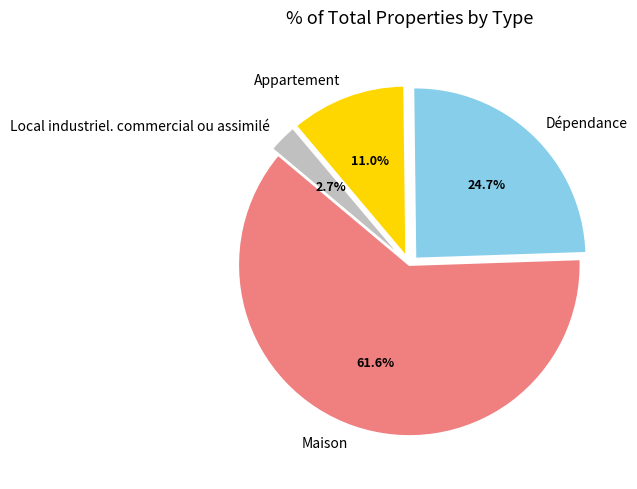

Which category has the biggest portion of the pie?

Maison